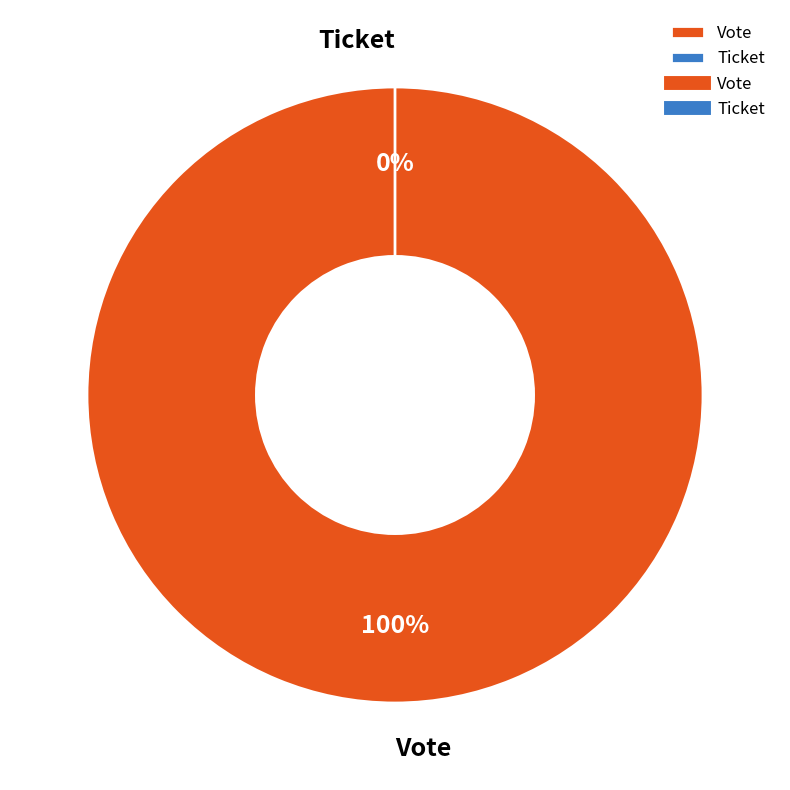

How many segments does this pie chart have?

2